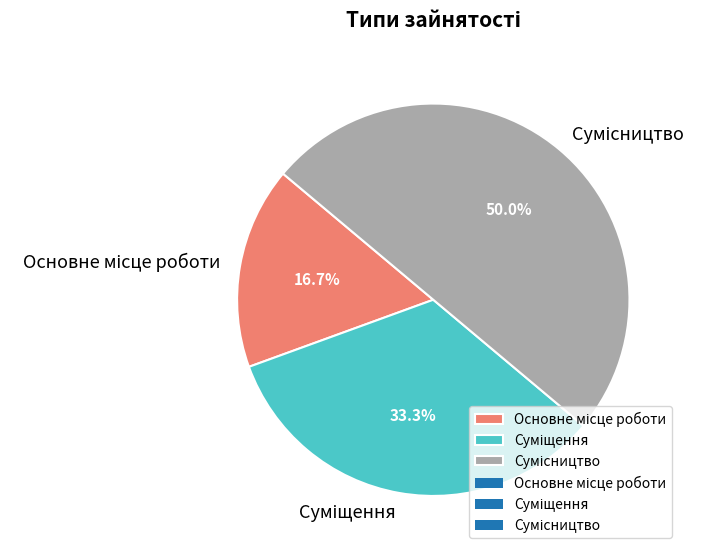

Combined, what portion of the pie is Сумісництво and Суміщення?

83.3%